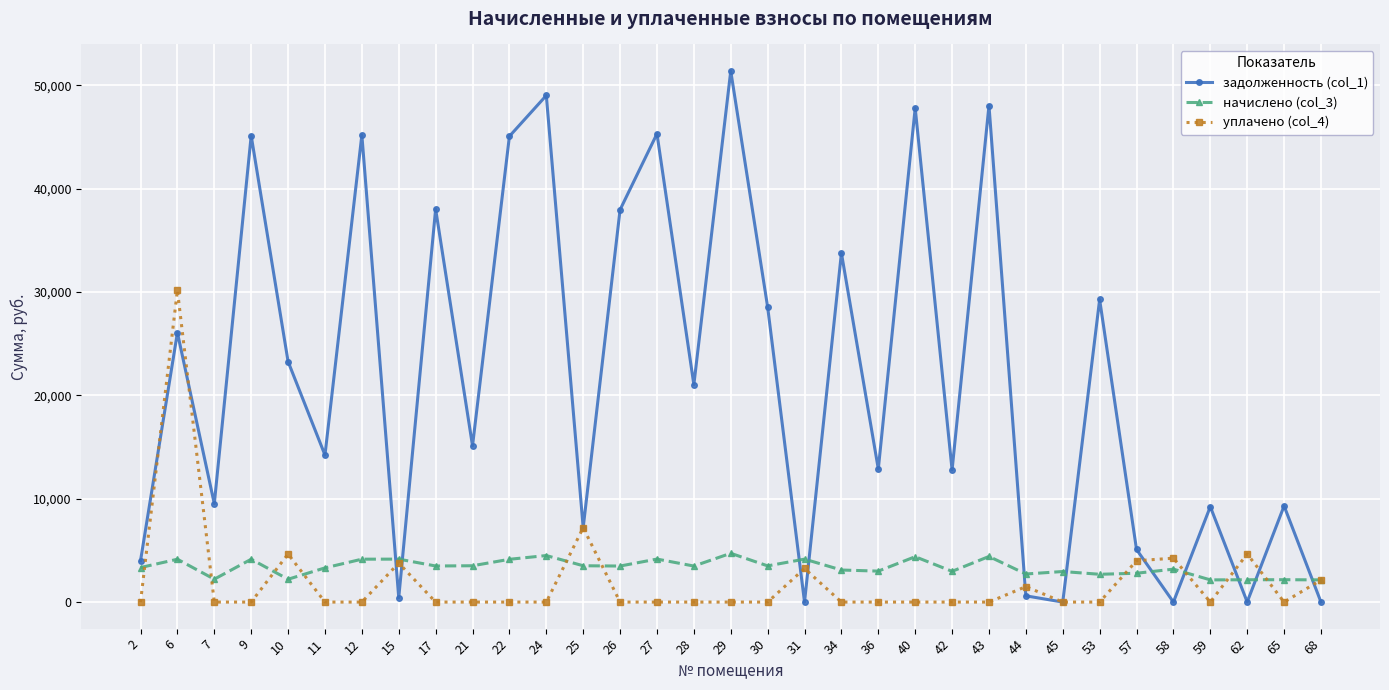

List the series in order of their peak value, highest first.

задолженность (col_1), уплачено (col_4), начислено (col_3)